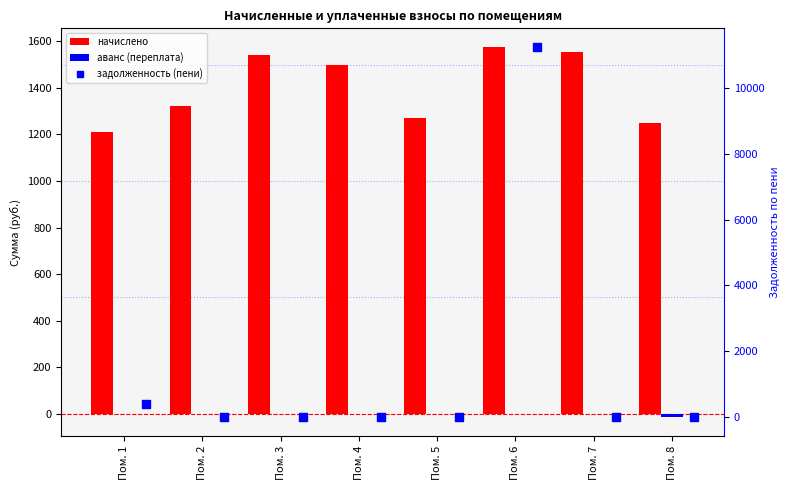

At which category is the sum across all series the highest?

Пом. 6